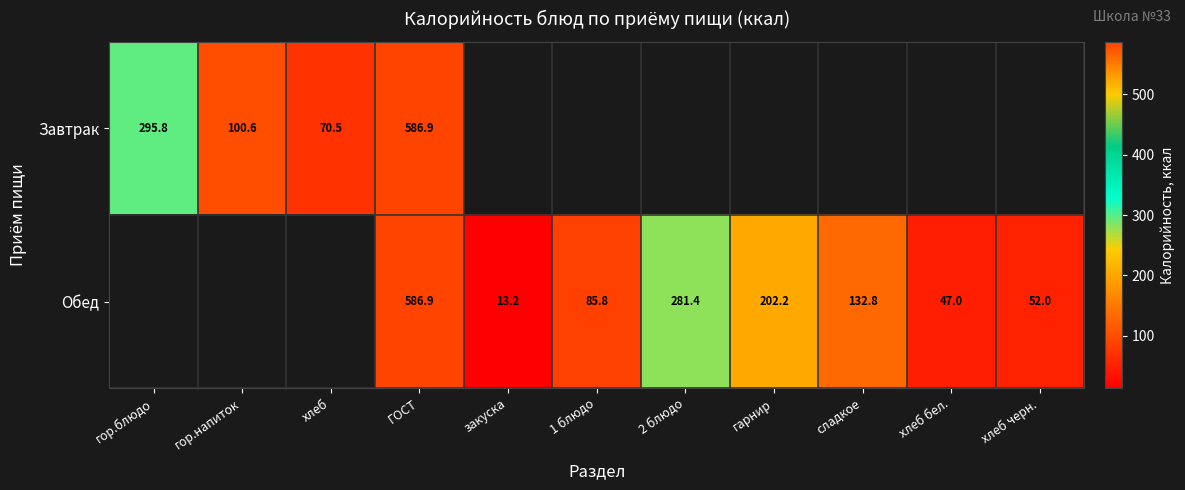

List the series in order of their peak value, highest first.

Завтрак, Обед